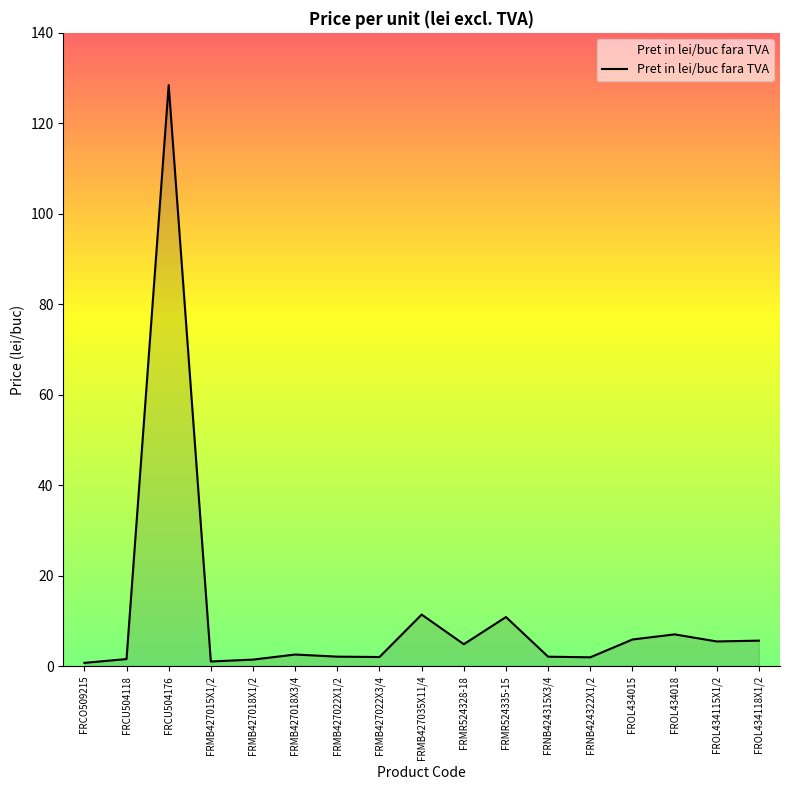

What is the difference between the maximum and minimum values?

127.7